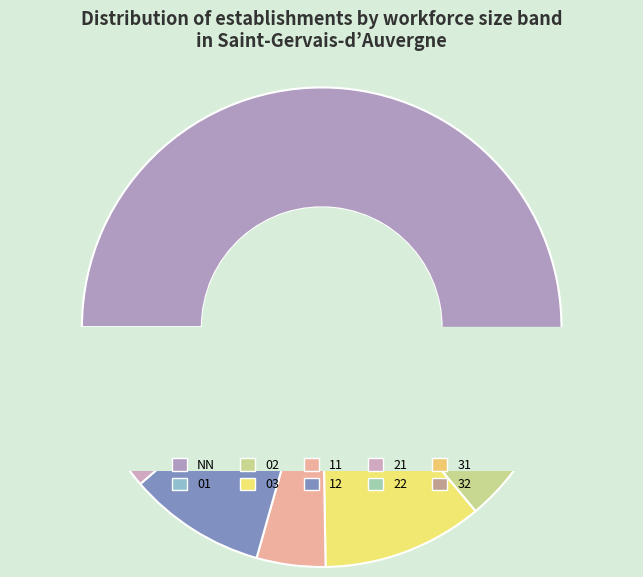

True or false: 32 accounts for 11% of the total.

False